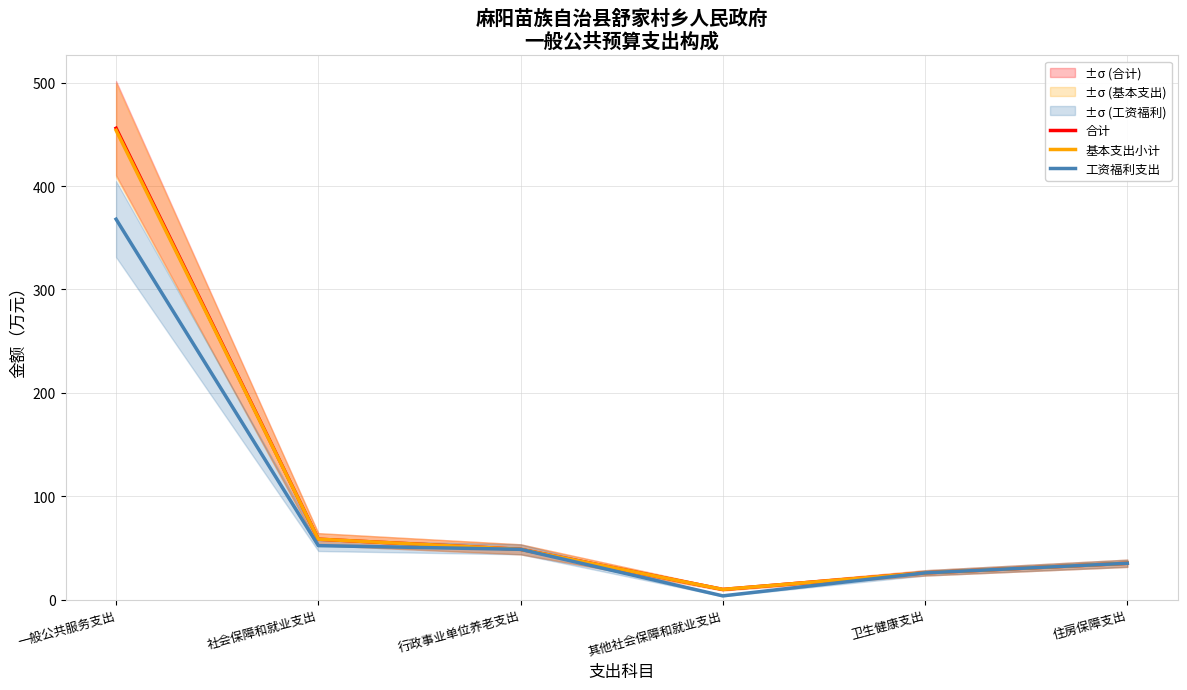

Where is the first local minimum for 合计?

其他社会保障和就业支出